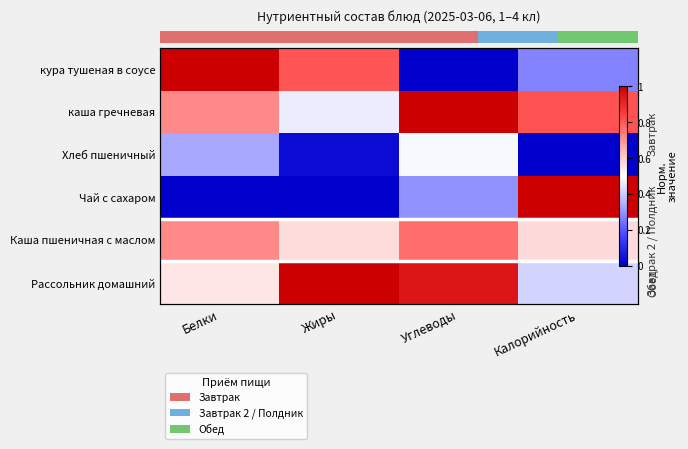

What value does the row_0 series have at Жиры?

0.8